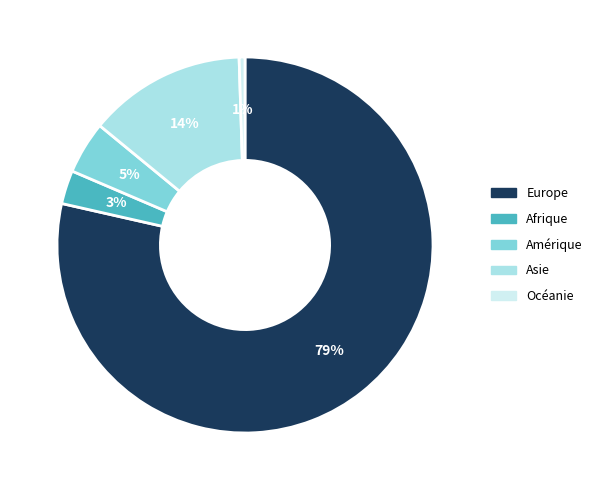

Which slice represents more than half of the pie?

Europe